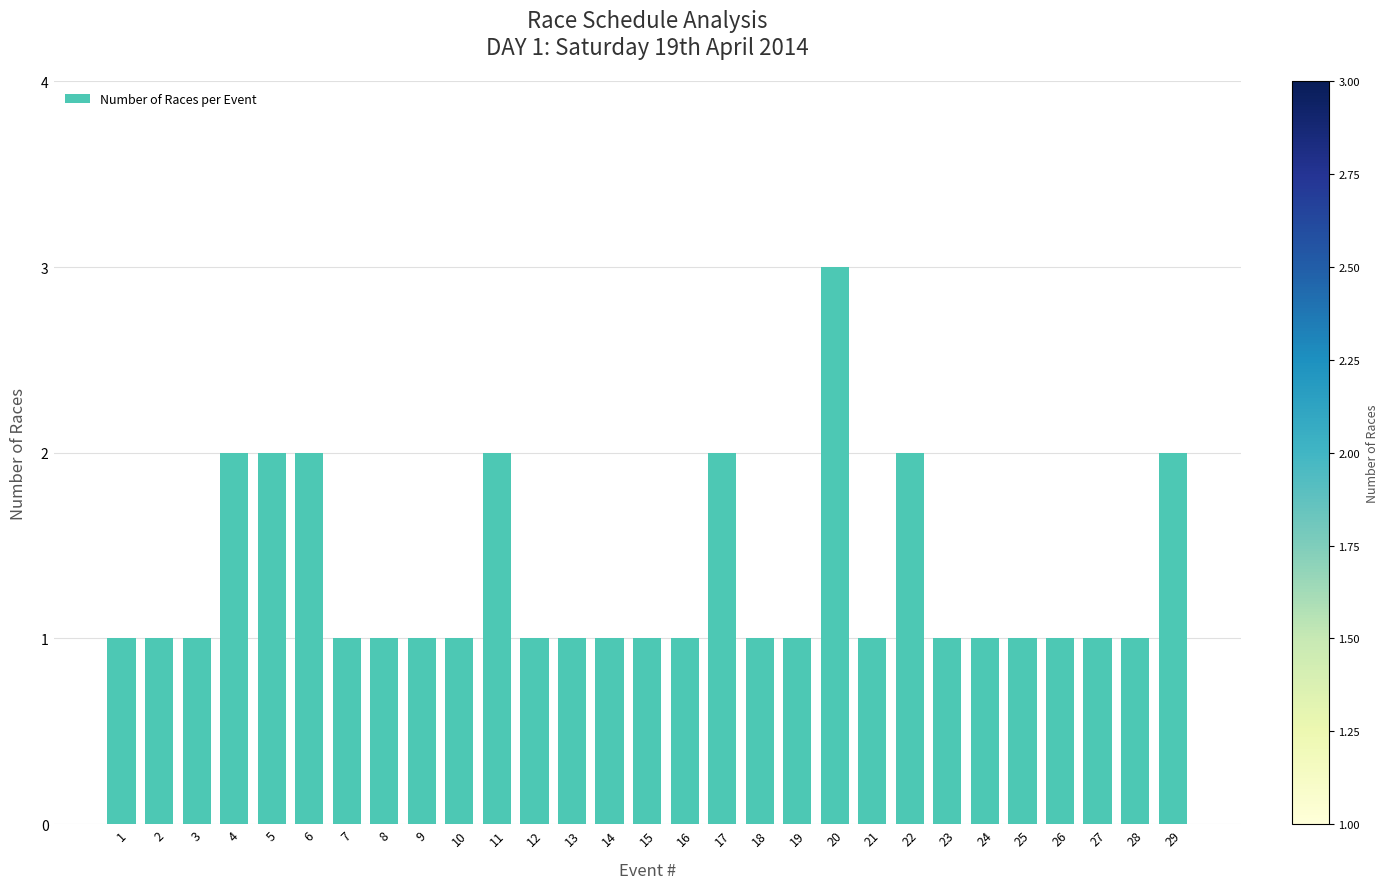

Approximately how many times larger is the value at 6 compared to 3?

2.0